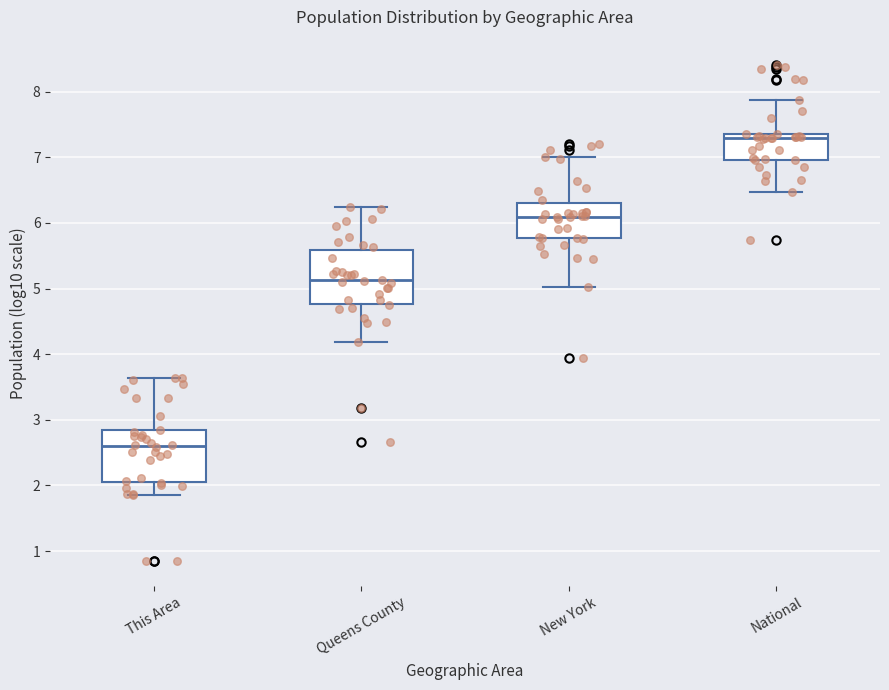

Where does the upper whisker of the box for This Area end on the y-axis? The values are not printed on the chart, so give them approximately, as read against the axis.

3.6